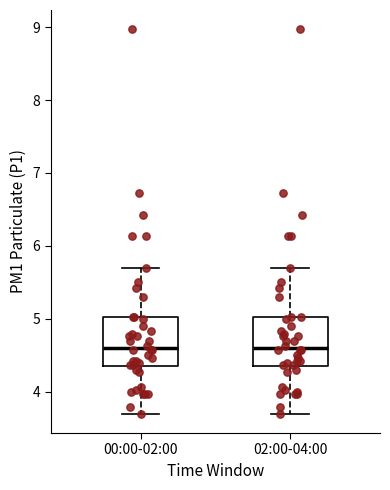

Reading left to right, read every box against the y-axis: the position of its median line, the range the box covers, and the ends of its whiskers. The values are not printed on the chart, so give them approximately, as read against the axis.

00:00-02:00: median 4.6, box 4.4 to 5.0, whiskers 3.7 to 5.7
02:00-04:00: median 4.6, box 4.4 to 5.0, whiskers 3.7 to 5.7